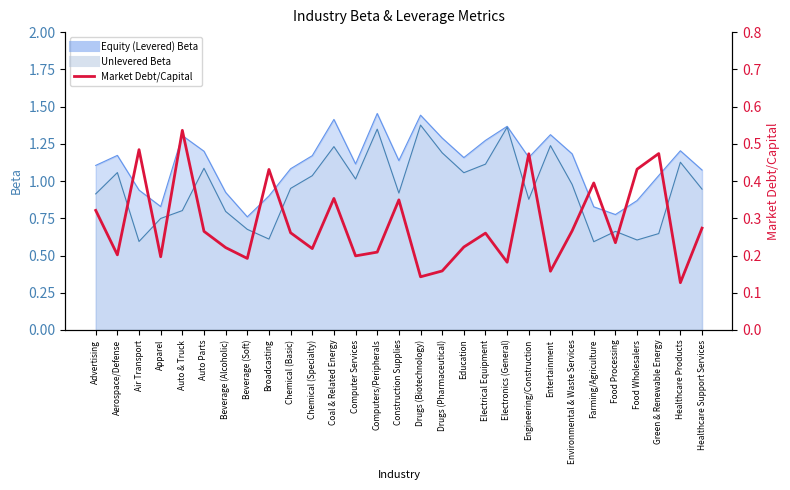

What is the sum of all values?

8.2